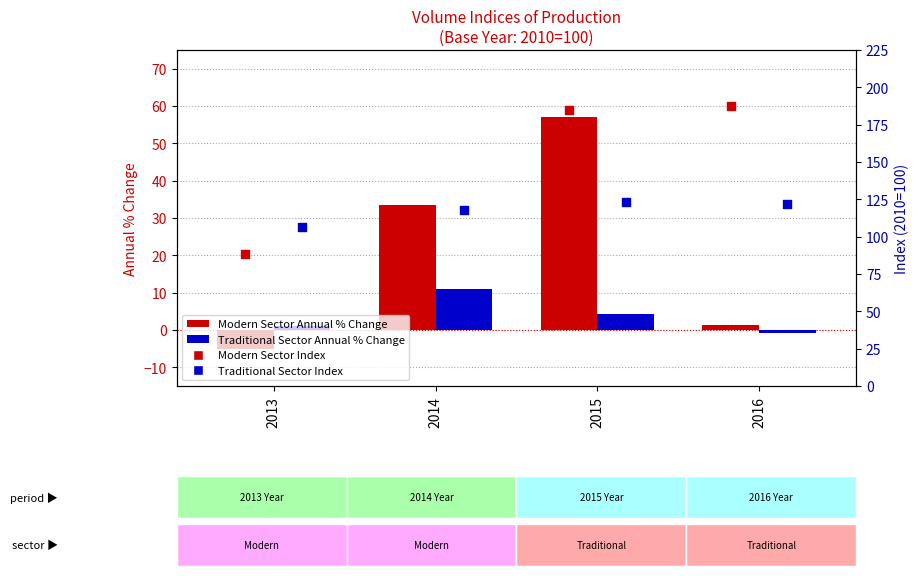

What is the total value across all series at 2013?

190.8